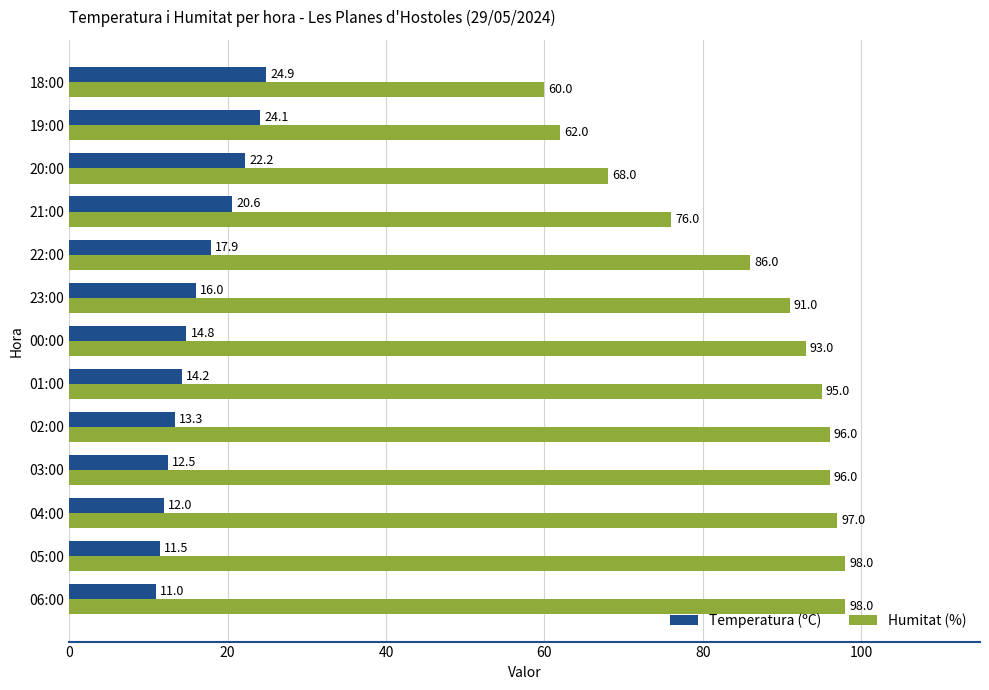

Which series has the widest spread of values?

Humitat (%)